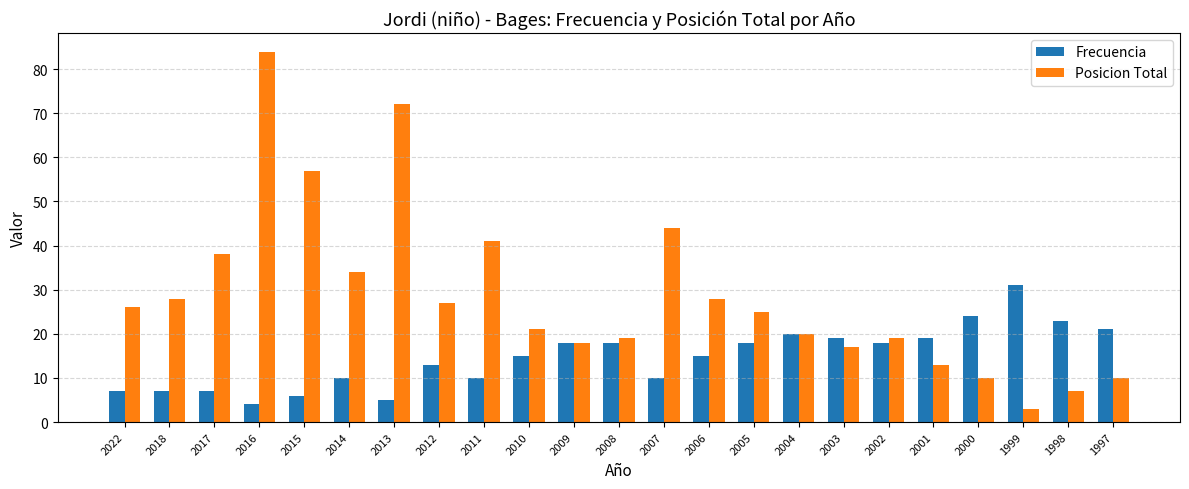

Are the bars horizontal?

No